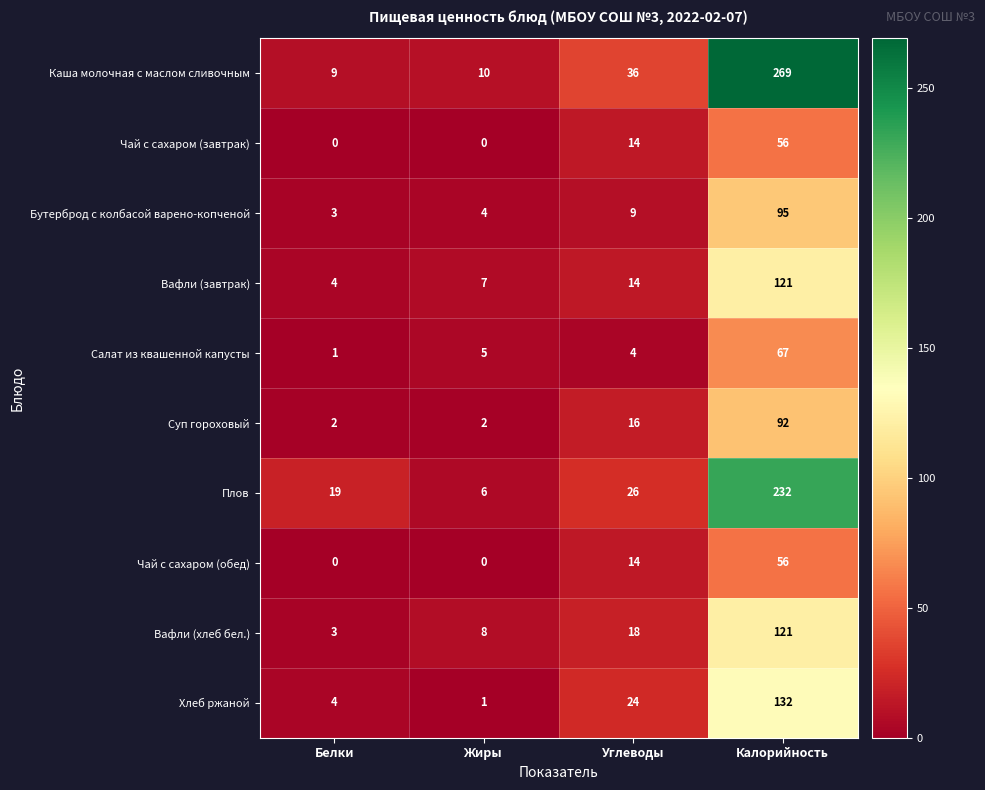

The value of Хлеб ржаной at Углеводы is 39. True or false?

False